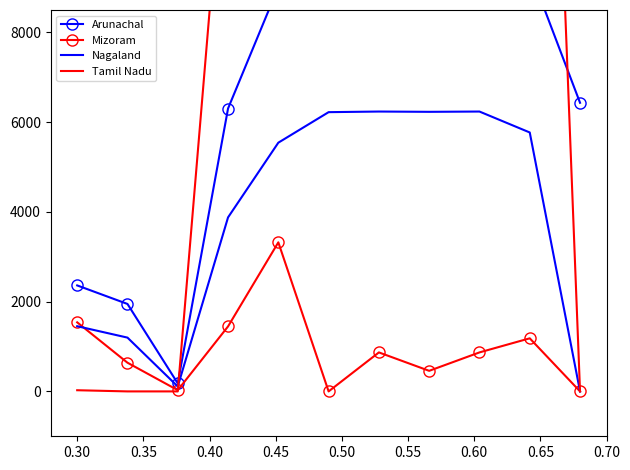

What is the sum of all Nagaland values?

42881.7